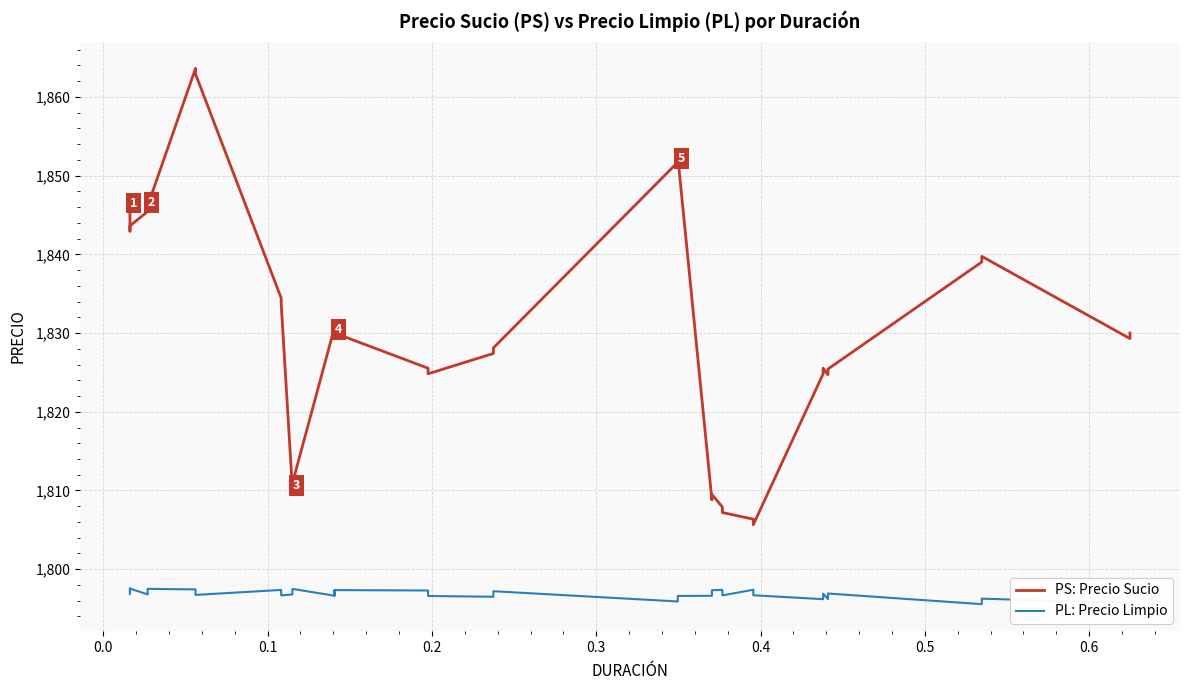

True or false: PL: Precio Limpio and PS: Precio Sucio intersect in this chart.

False